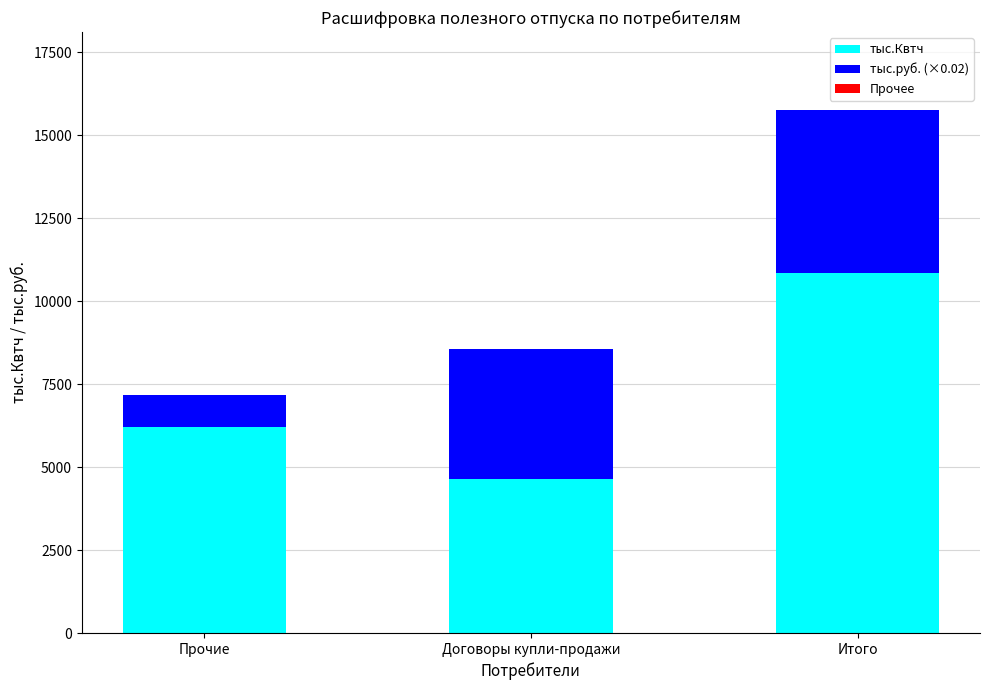

At which category is the sum across all series the highest?

Итого